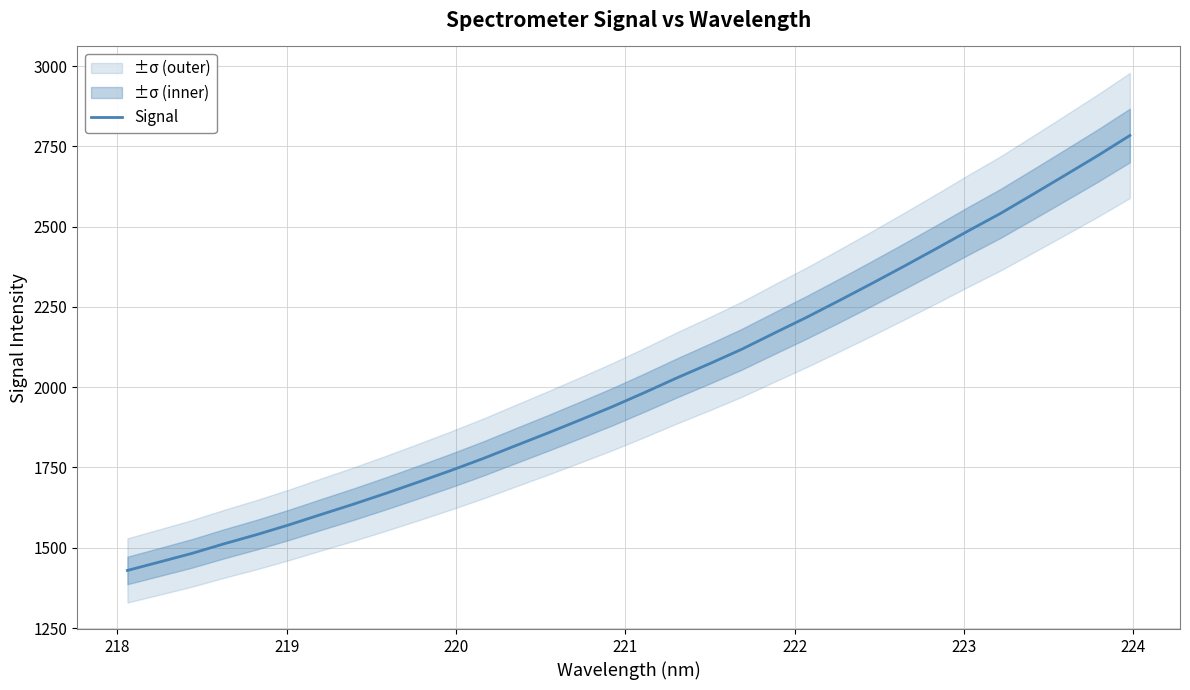

What is the greatest value displayed?

2784.2